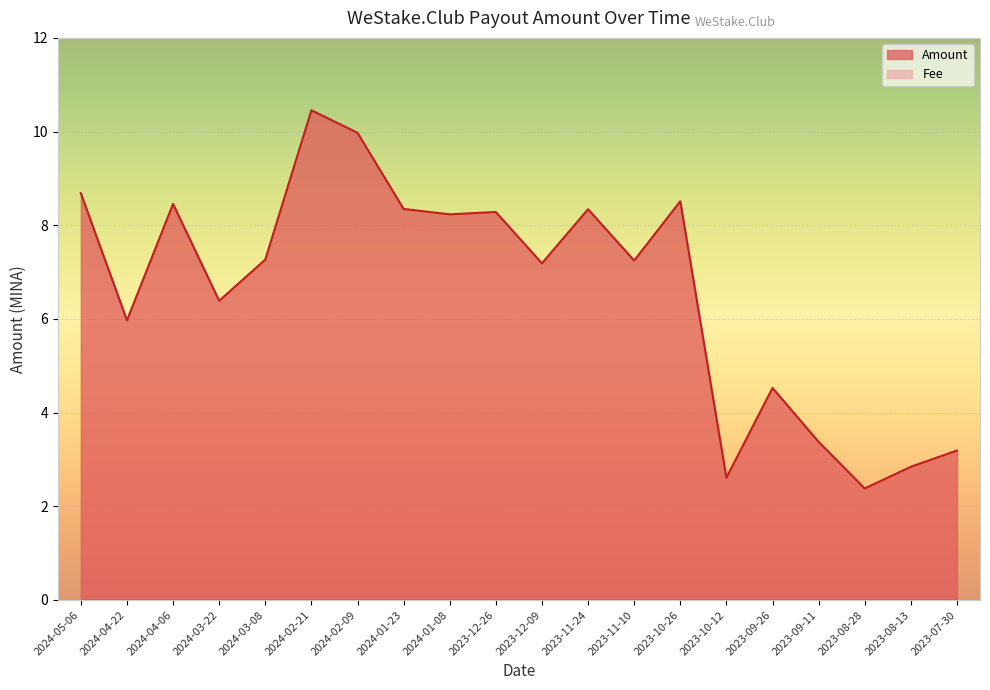

At which category does the data reach its first local valley?

2024-04-22